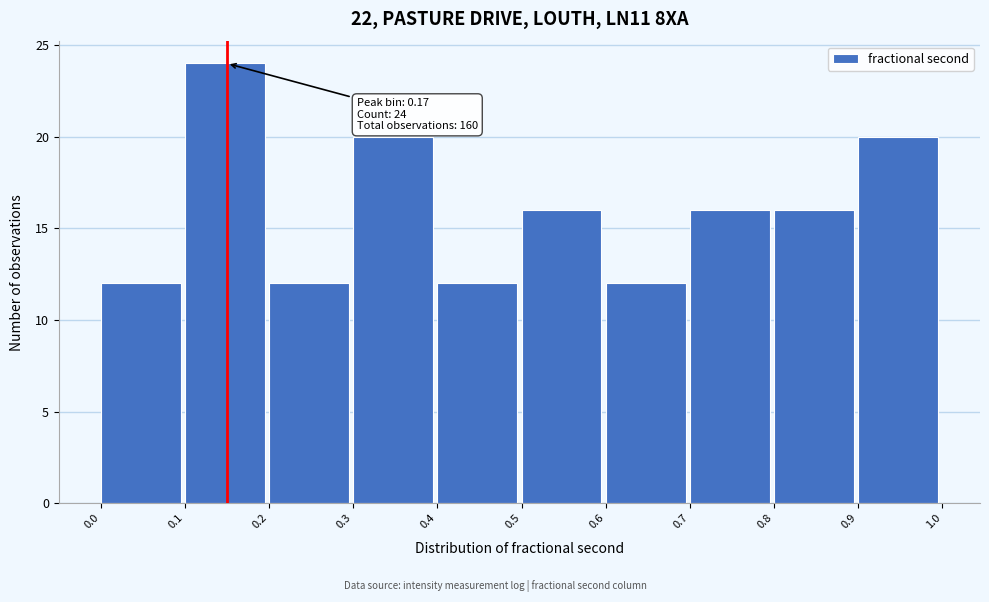

Reading right to left, list all the values displayed in this chart.

20	16	16	12	16	12	20	12	24	12